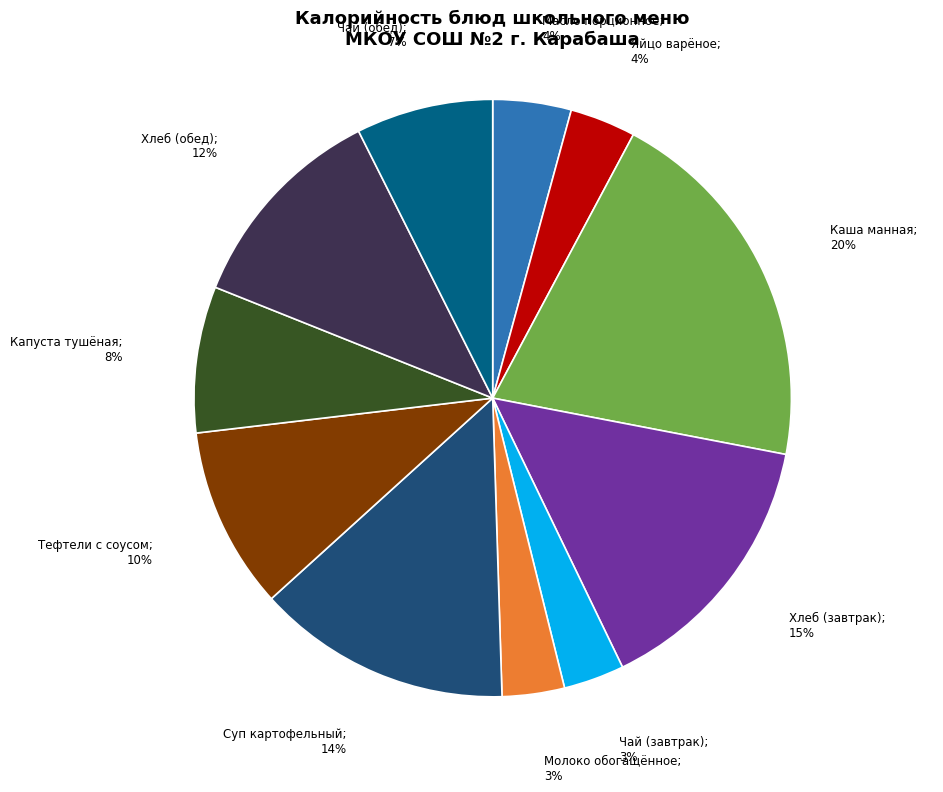

Rank the categories by value from lowest to highest.

Чай (завтрак), Молоко обогащённое, Яйцо варёное, Масло порционное, Чай (обед), Капуста тушёная, Тефтели с соусом, Хлеб (обед), Суп картофельный, Хлеб (завтрак), Каша манная